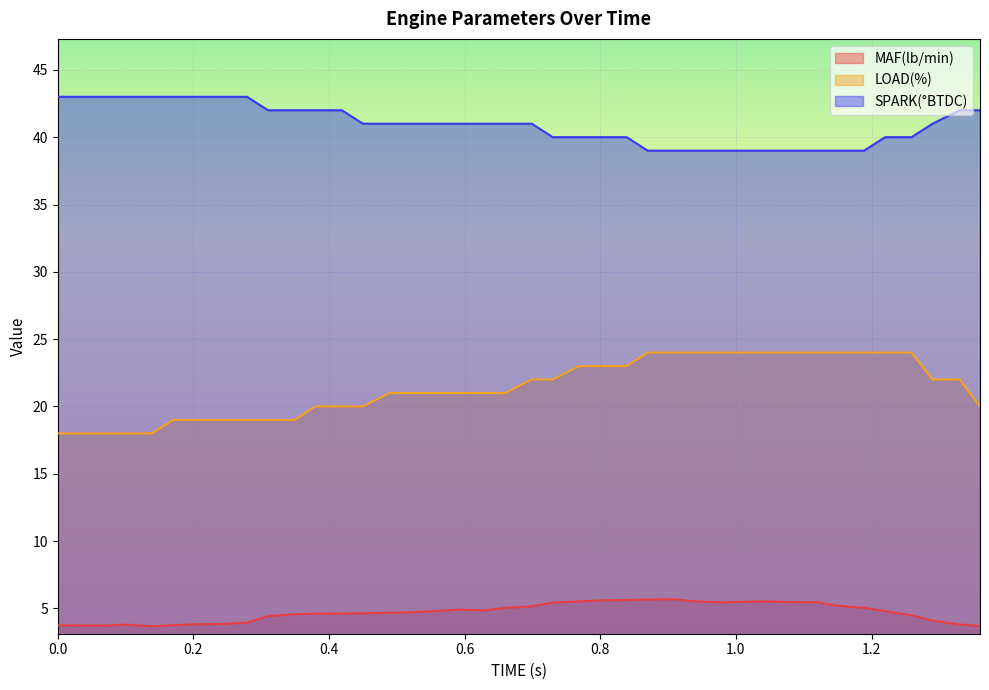

What is the maximum value shown in the chart?

43.0